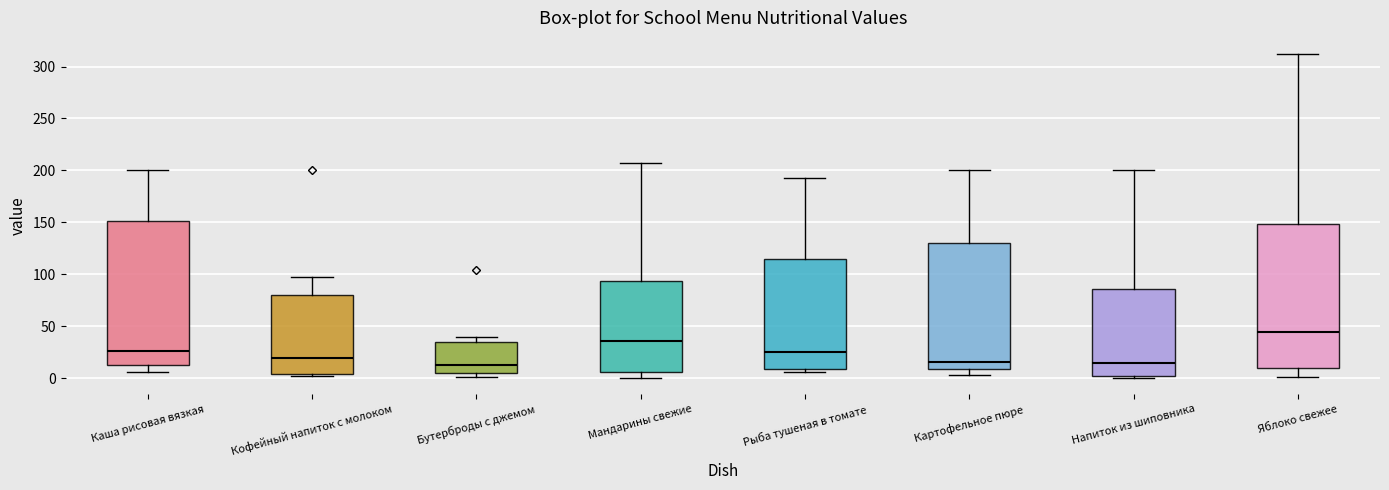

Reading left to right, transcribe this box plot: for each box, give where its median line is, the range the box spans, and where its two whiskers end, as read against the y-axis. The values are not printed on the chart, so give them approximately, as read against the axis.

Каша рисовая вязкая: median 25, box 15 to 150, whiskers 5 to 200
Кофейный напиток с молоком: median 20, box 5 to 80, whiskers 0 to 95
Бутерброды с джемом: median 15, box 5 to 35, whiskers 0 to 40
Мандарины свежие: median 35, box 5 to 95, whiskers 0 to 205
Рыба тушеная в томате: median 25, box 10 to 115, whiskers 5 to 195
Картофельное пюре: median 15, box 10 to 130, whiskers 5 to 200
Напиток из шиповника: median 15, box 0 to 85, whiskers 0 (just below the box's lower edge) to 200
Яблоко свежее: median 45, box 10 to 150, whiskers 0 to 310